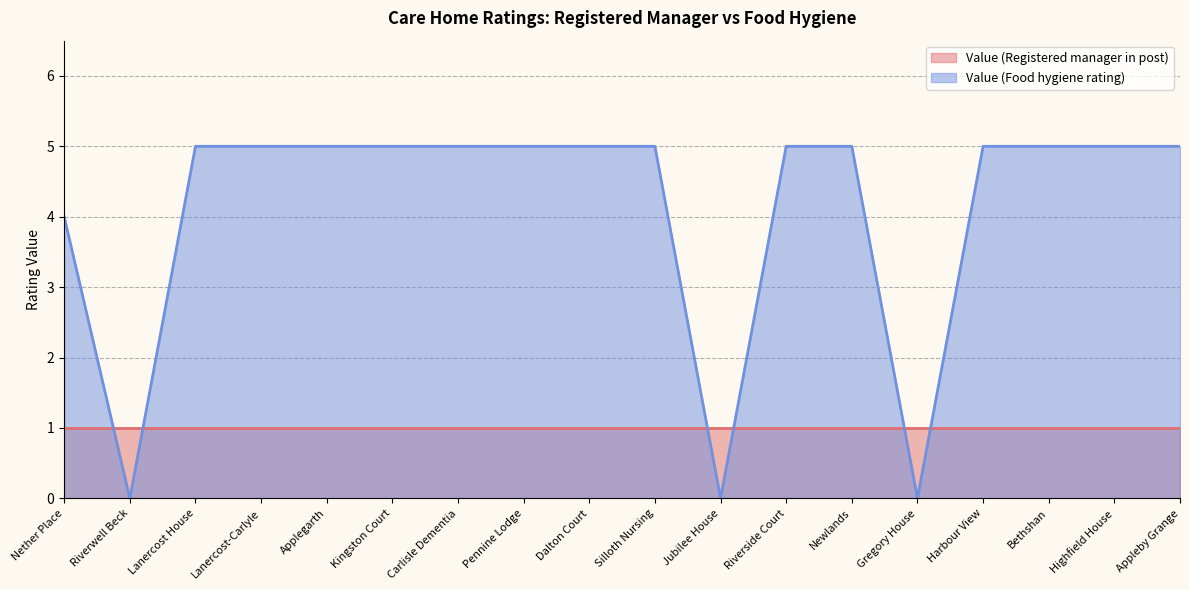

Which category has the lowest value across all series?

Riverwell Beck